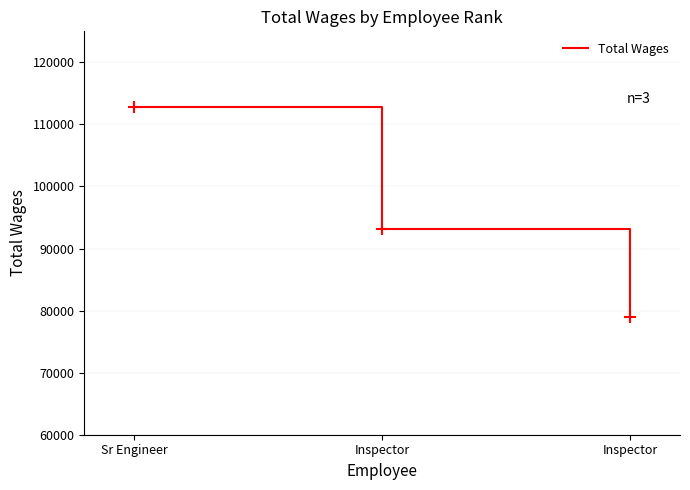

The chart shows a value of 142117 at Inspector. True or false?

False